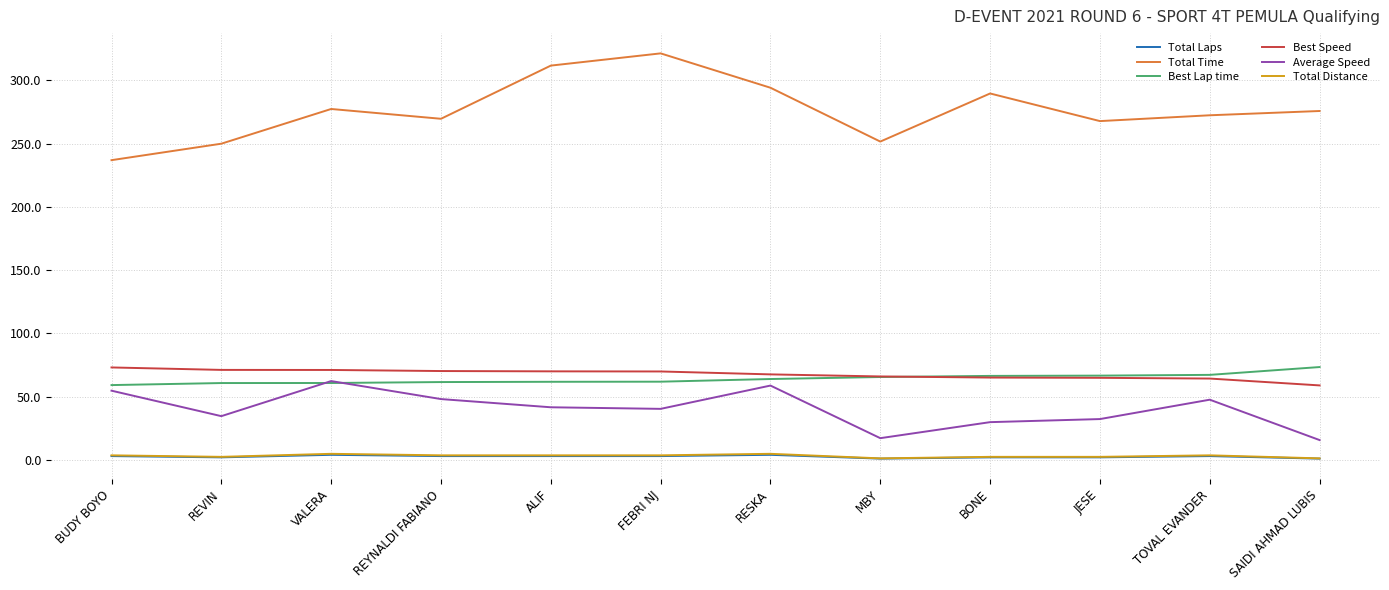

True or false: Total Distance and Best Speed cross at least once.

False